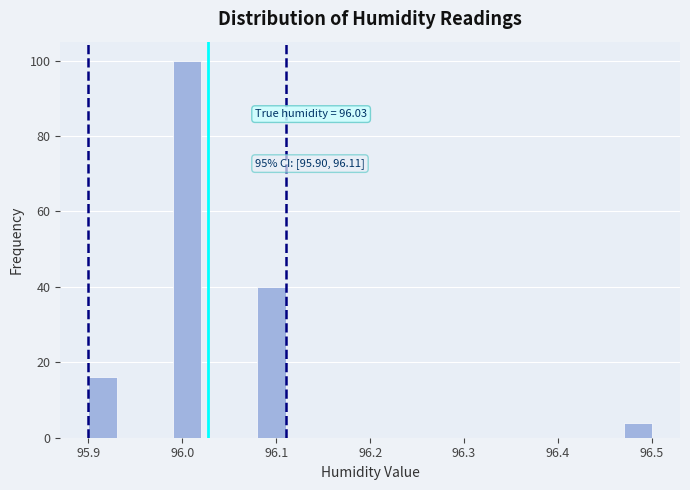

Read against the x-axis, roughly where is the centre of the tallest bar?

96.01